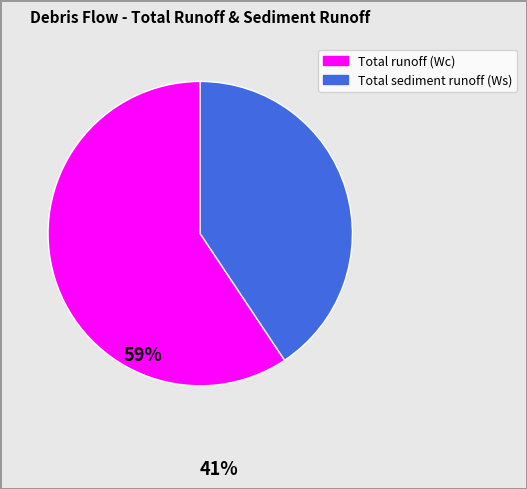

Rank the categories by value from lowest to highest.

Total sediment runoff (Ws), Total runoff (Wc)